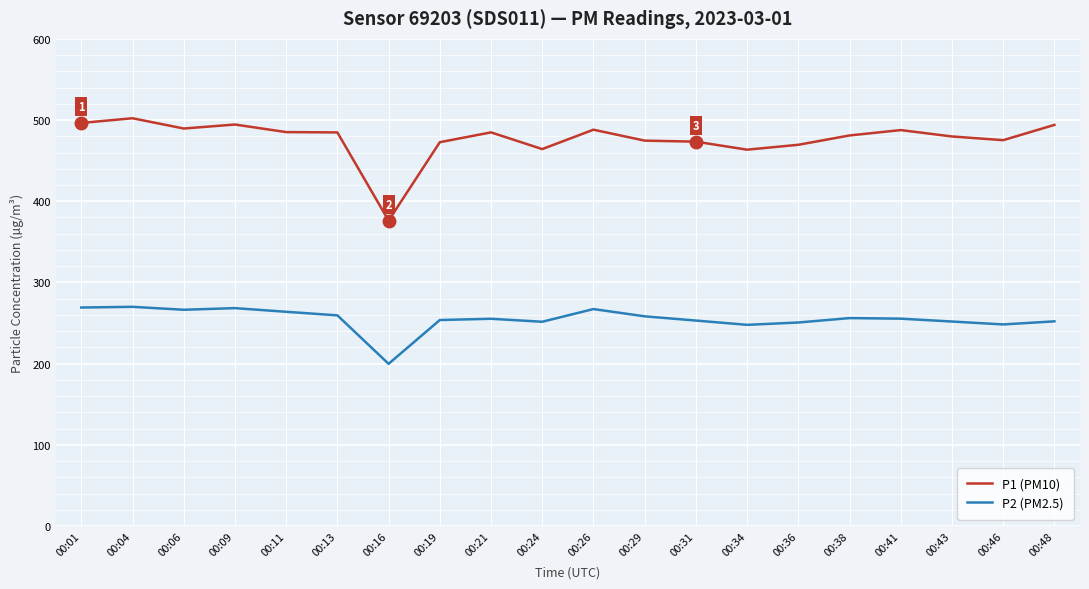

What are all the series names shown in the legend?

P1 (PM10), P2 (PM2.5)